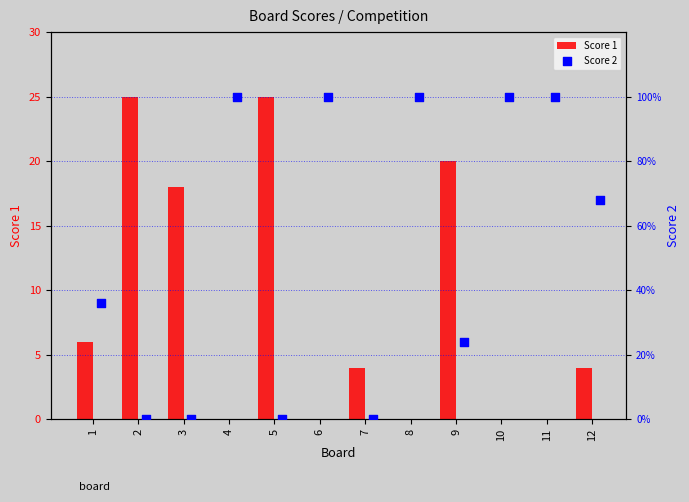

Which series reaches the maximum Y coordinate?

Score 1